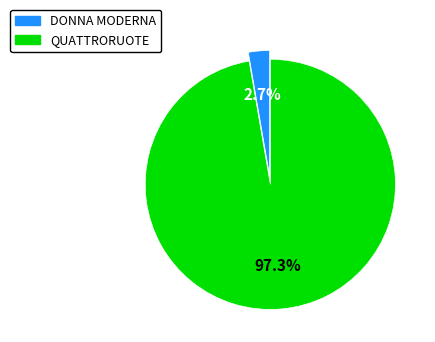

What is the total percentage of DONNA MODERNA and QUATTRORUOTE?

100.0%